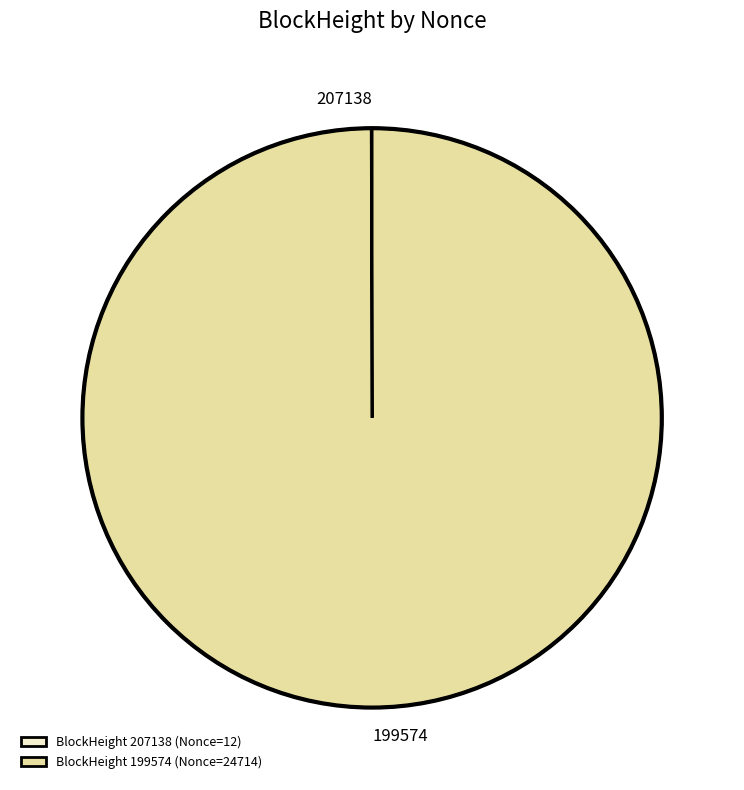

Is there a majority slice in this chart?

Yes